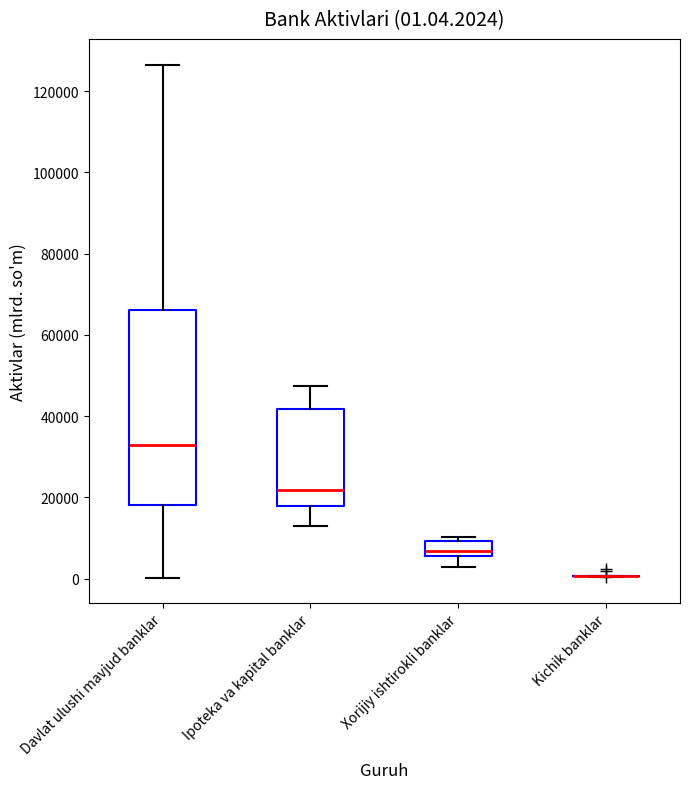

Which box is the tallest, from its lower edge to its upper edge?

Davlat ulushi mavjud banklar